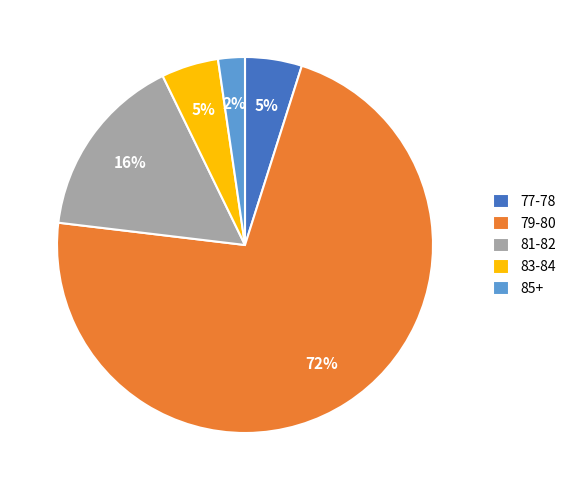

Does 79-80 account for over 50% of the chart?

Yes